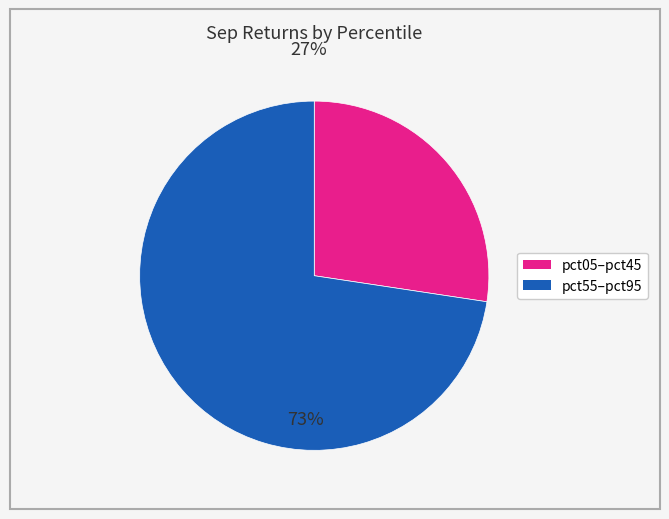

Does pct15 account for over 50% of the chart?

No